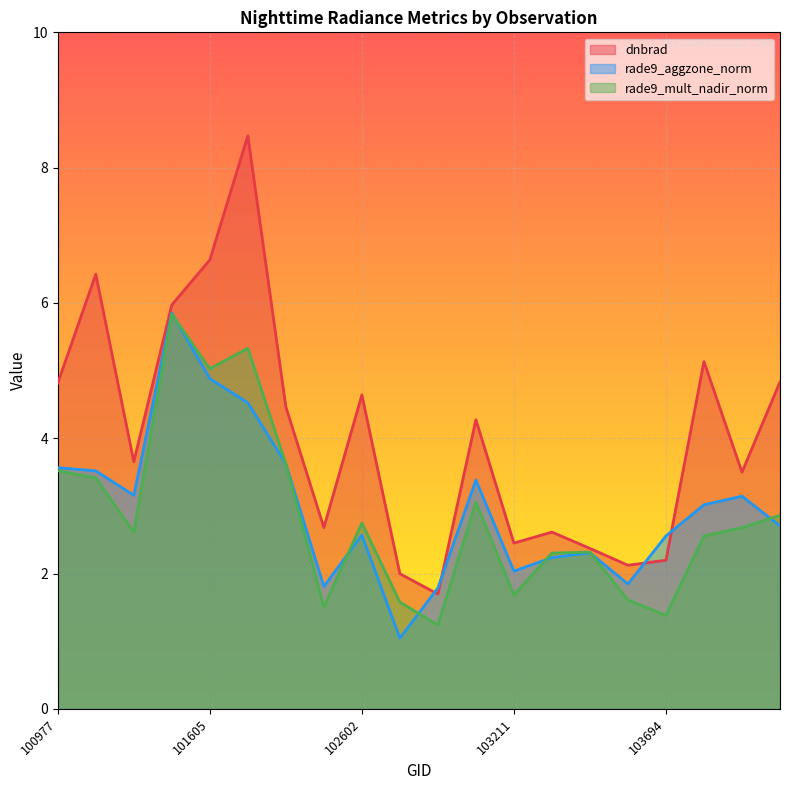

Does the chart display data point markers on the line(s)?

No